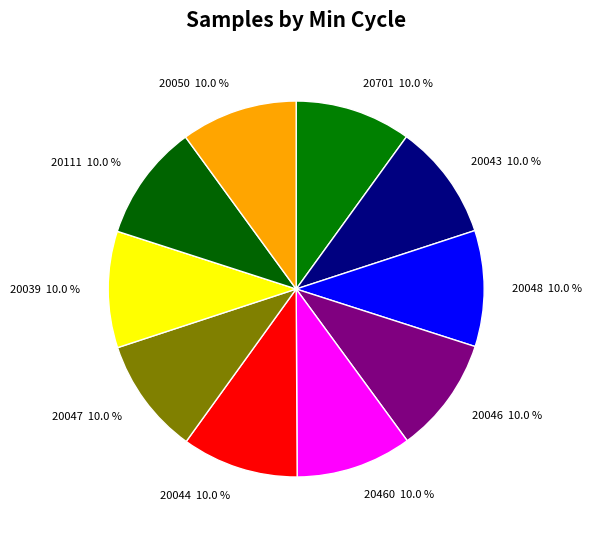

How many segments does this pie chart have?

10